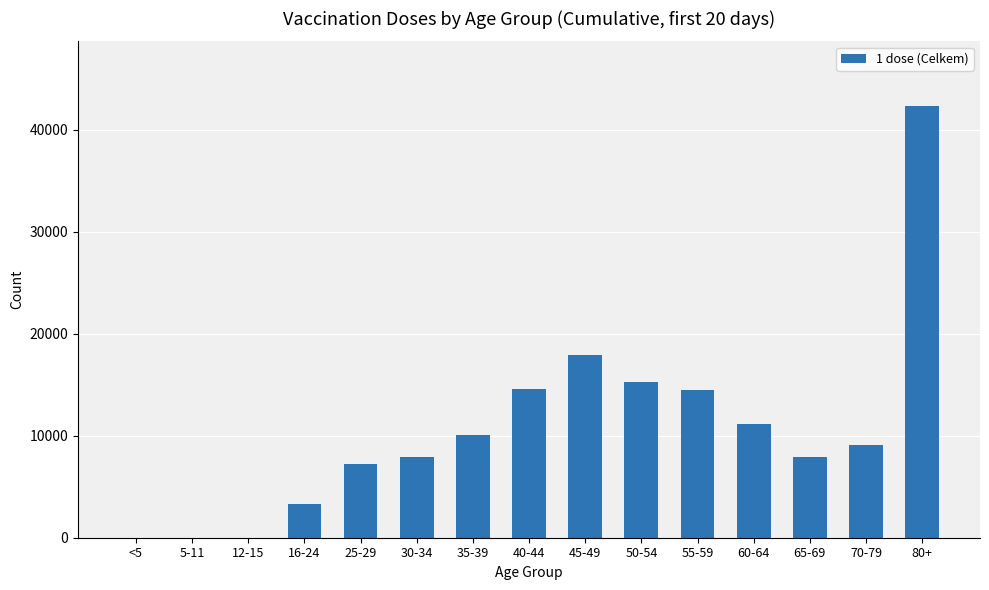

Are the bars horizontal?

No